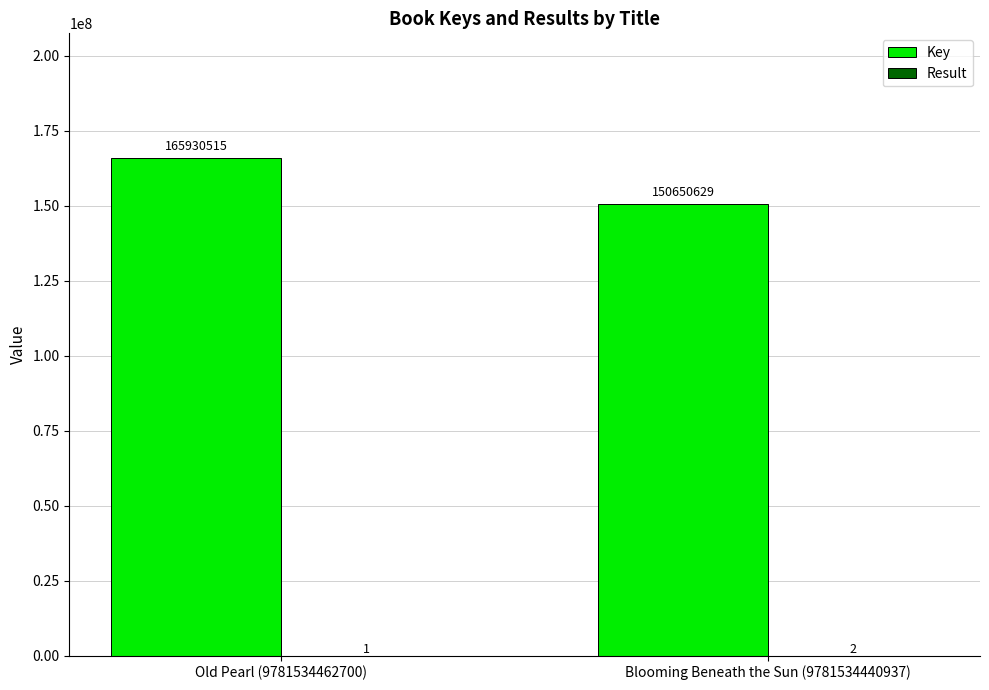

What is the sum of all Key values?

316581144